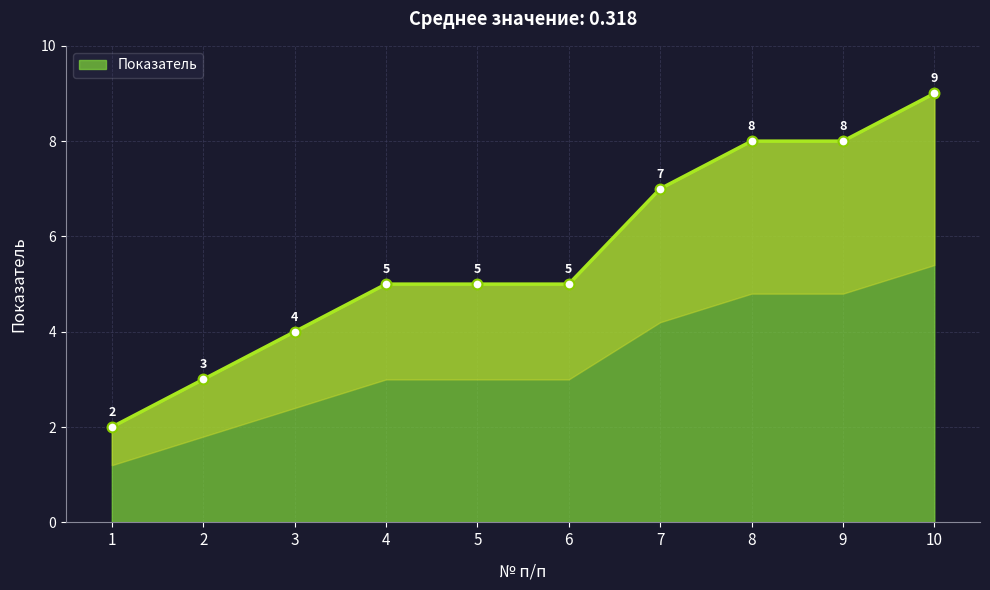

Between 7 and 3, which is larger?

7